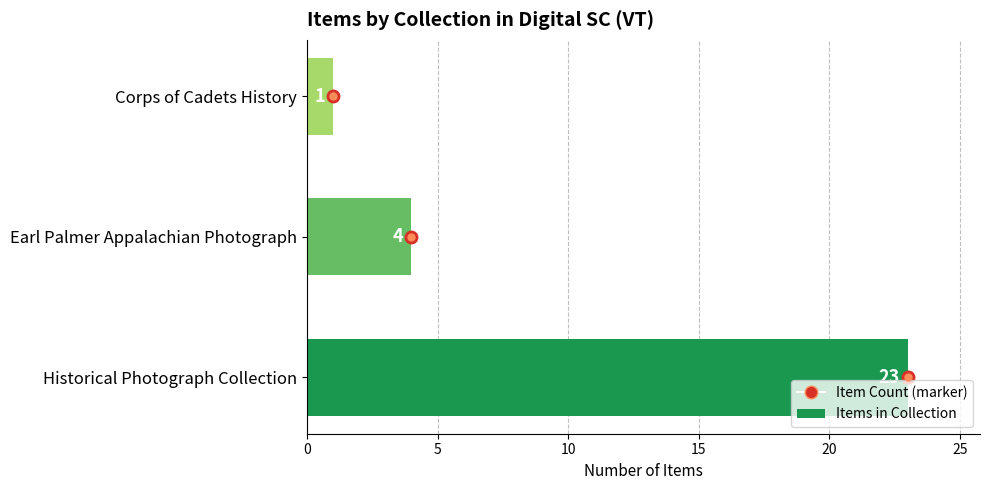

Which label corresponds to the smallest value in the chart?

Corps of Cadets History